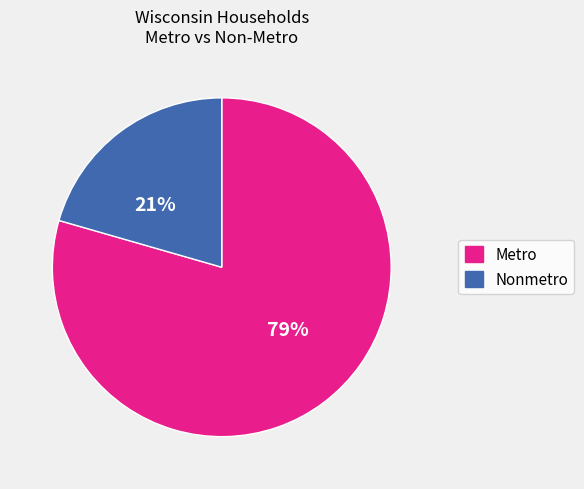

Rank the categories by value from lowest to highest.

Nonmetro, Metro